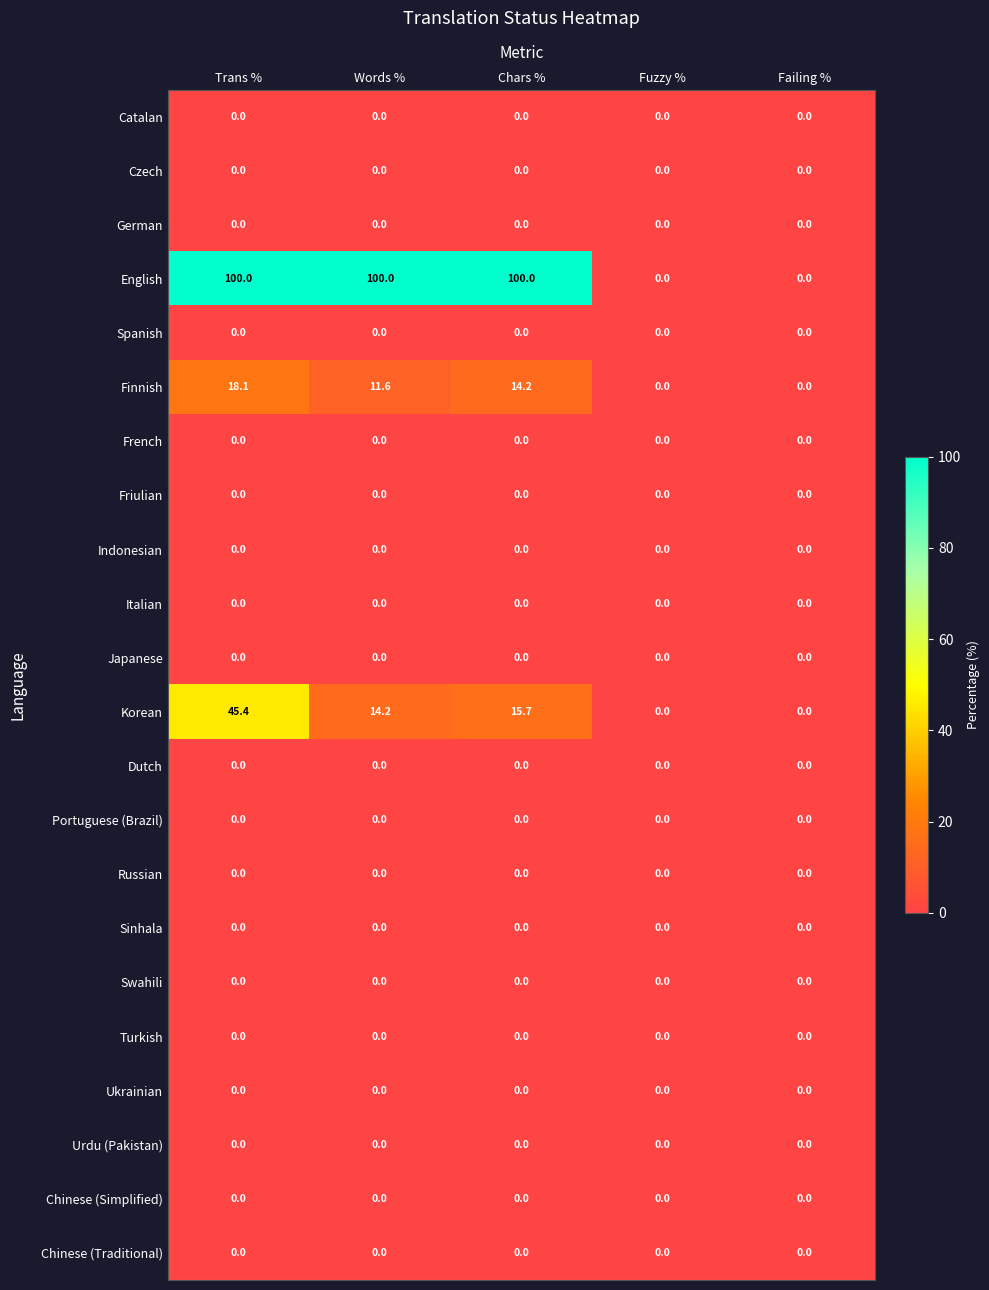

Which series changed the most between Words % and Failing %?

English